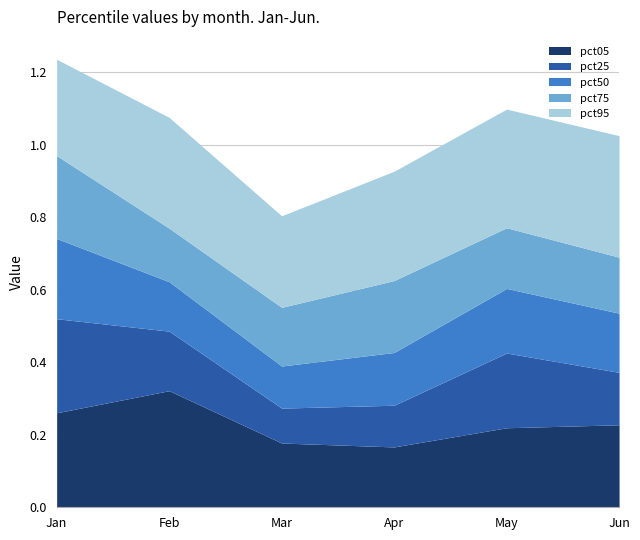

What is the maximum value for pct05?

0.3